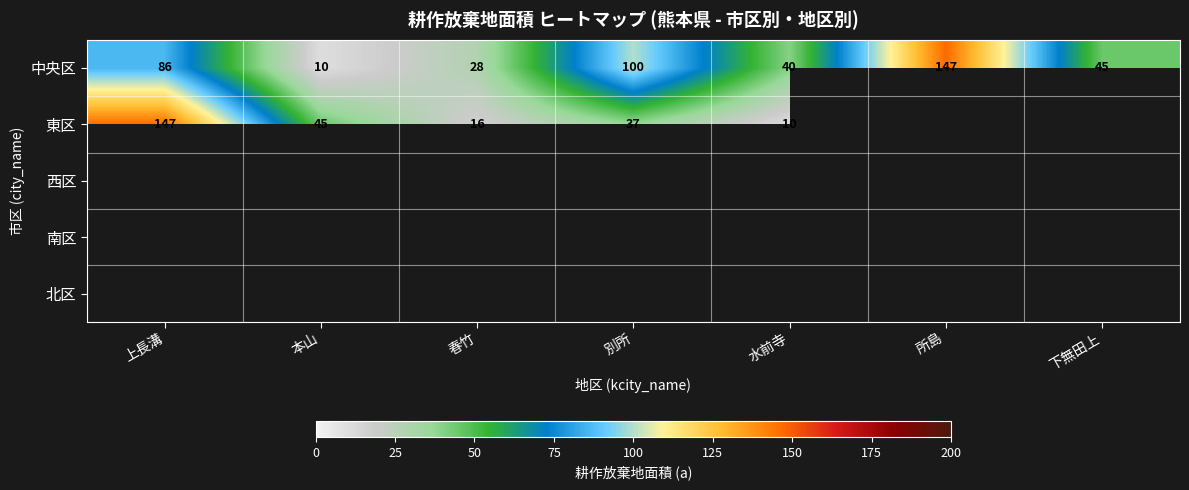

Is the value of 中央区 at 水前寺 greater than the value of 東区 at 上長溝?

No